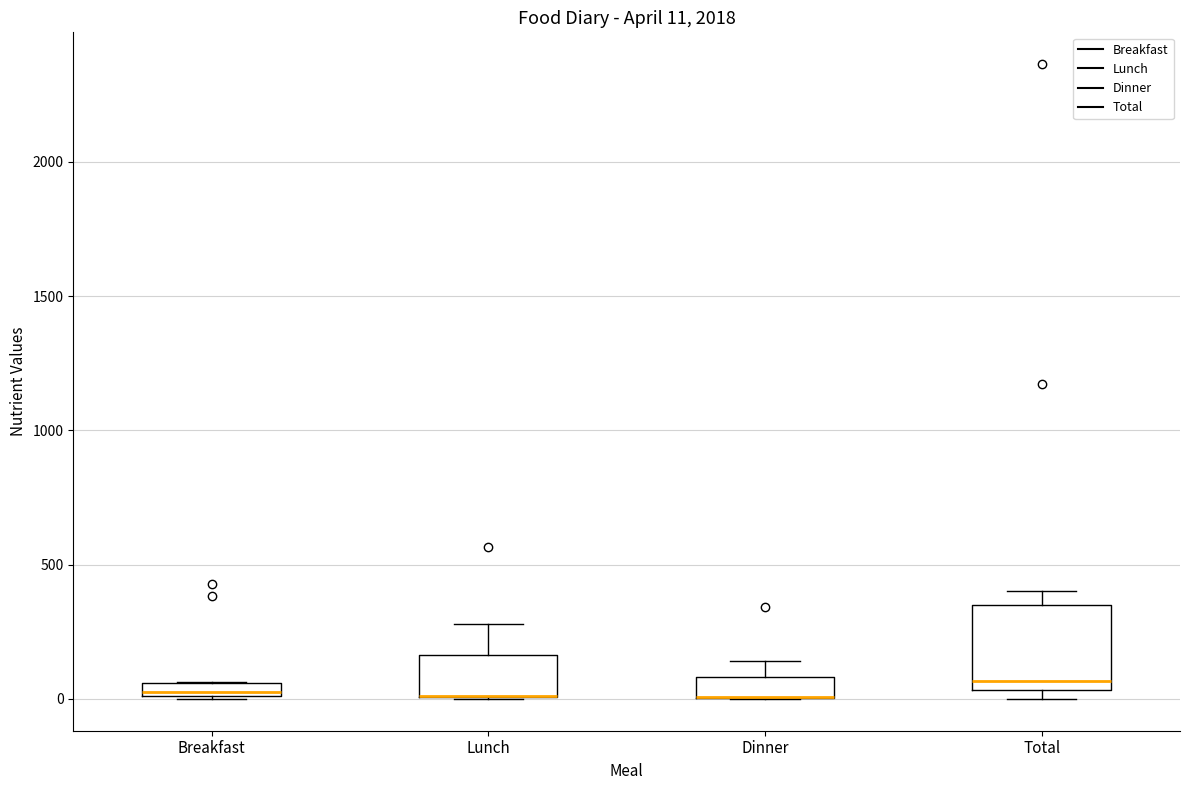

Which box is the tallest, from its lower edge to its upper edge?

Total